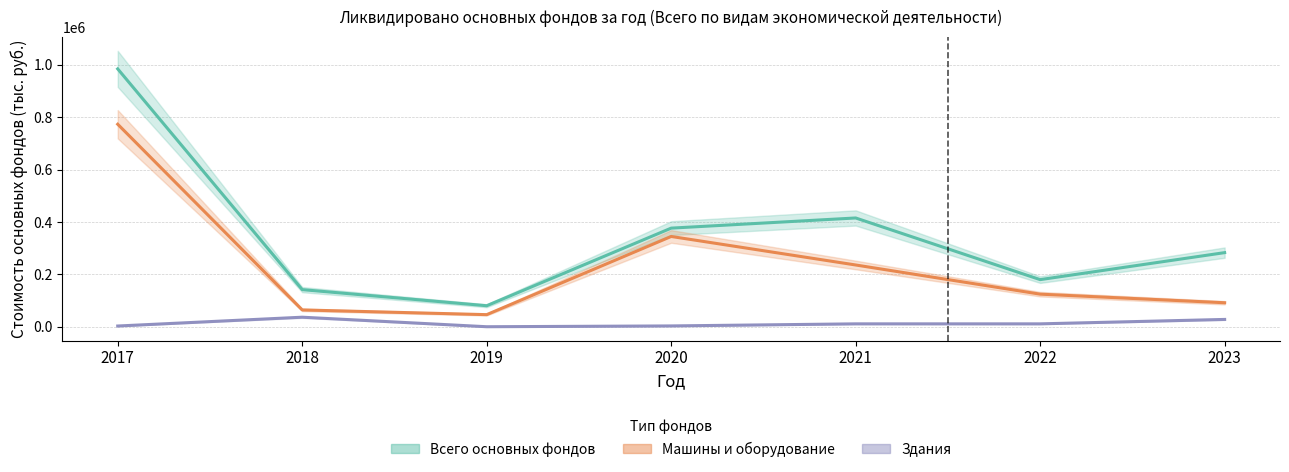

At 2019, list the series in order from largest to smallest.

Всего основных фондов, Машины и оборудование, Здания